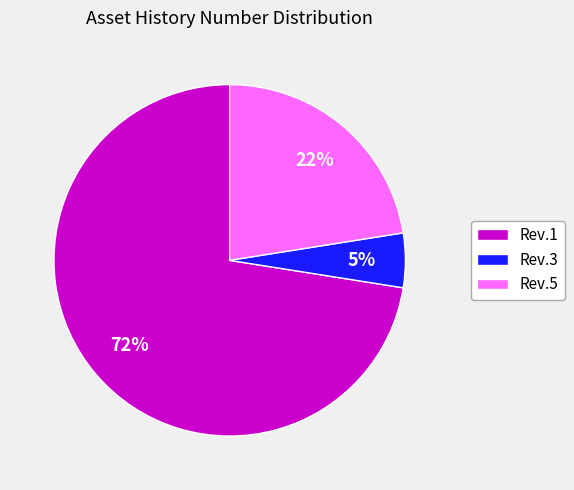

What is the majority slice?

Rev.1